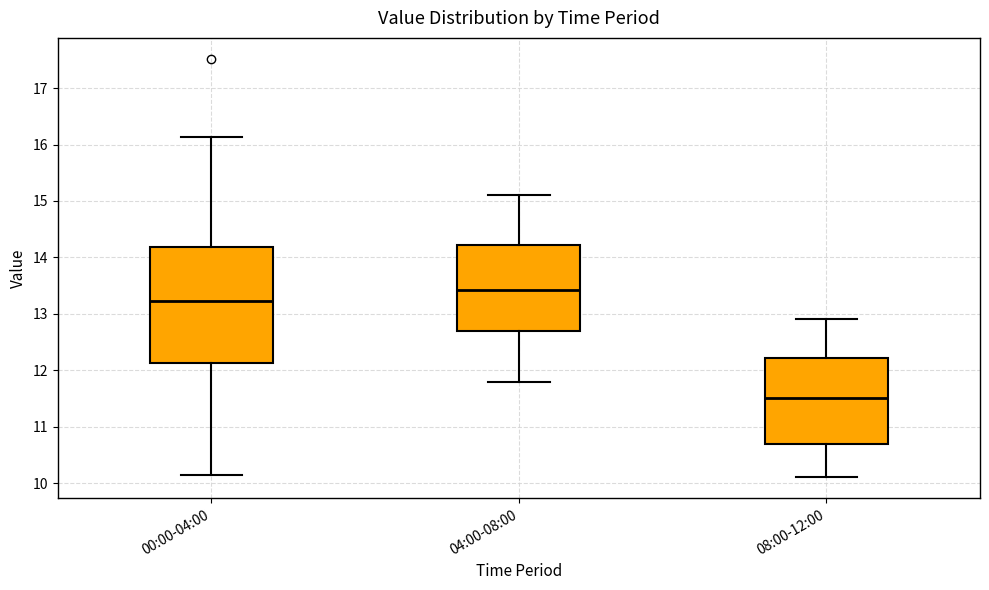

Reading left to right, transcribe this box plot: for each box, give where its median line is, the range the box spans, and where its two whiskers end, as read against the y-axis. The values are not printed on the chart, so give them approximately, as read against the axis.

00:00-04:00: median 13.2, box 12.1 to 14.2, whiskers 10.2 to 16.1
04:00-08:00: median 13.4, box 12.7 to 14.2, whiskers 11.8 to 15.1
08:00-12:00: median 11.5, box 10.7 to 12.2, whiskers 10.1 to 12.9